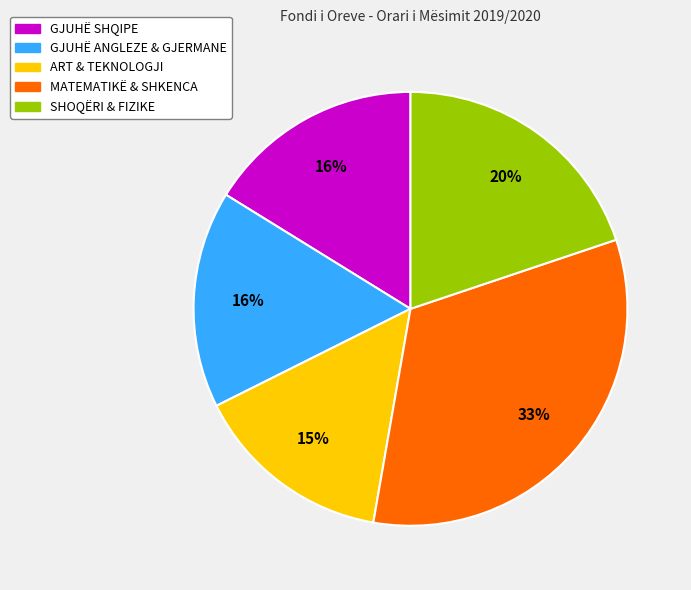

Does any single category account for the majority?

No